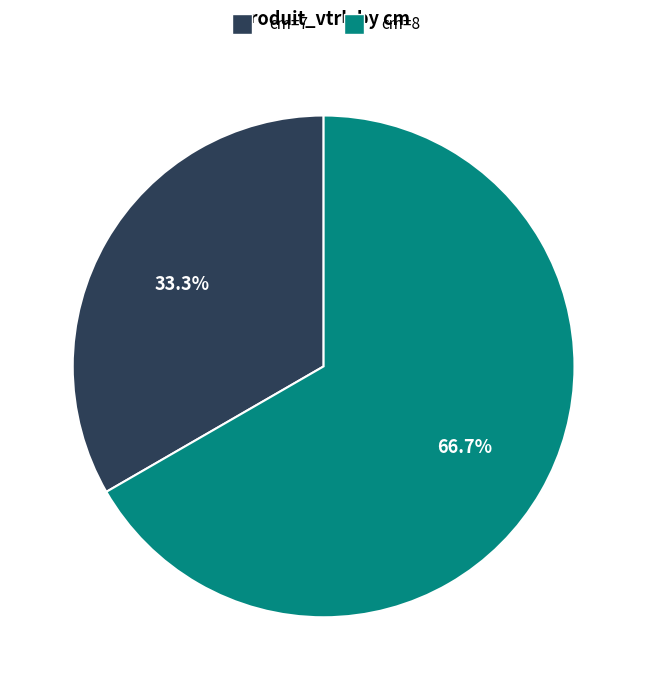

Do cm=8 and cm=7 together represent more than half of the pie?

Yes